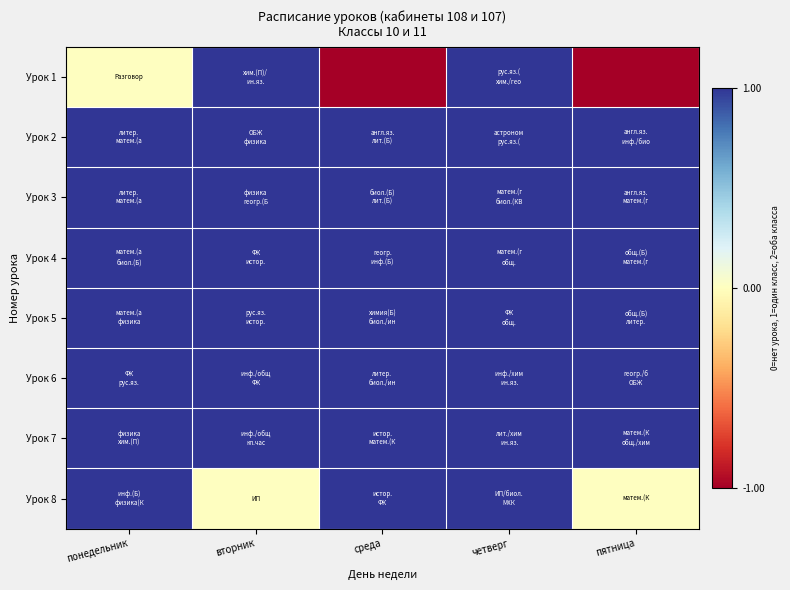

Rank the series at вторник from lowest to highest value.

Урок 8, Урок 1, Урок 2, Урок 3, Урок 4, Урок 5, Урок 6, Урок 7